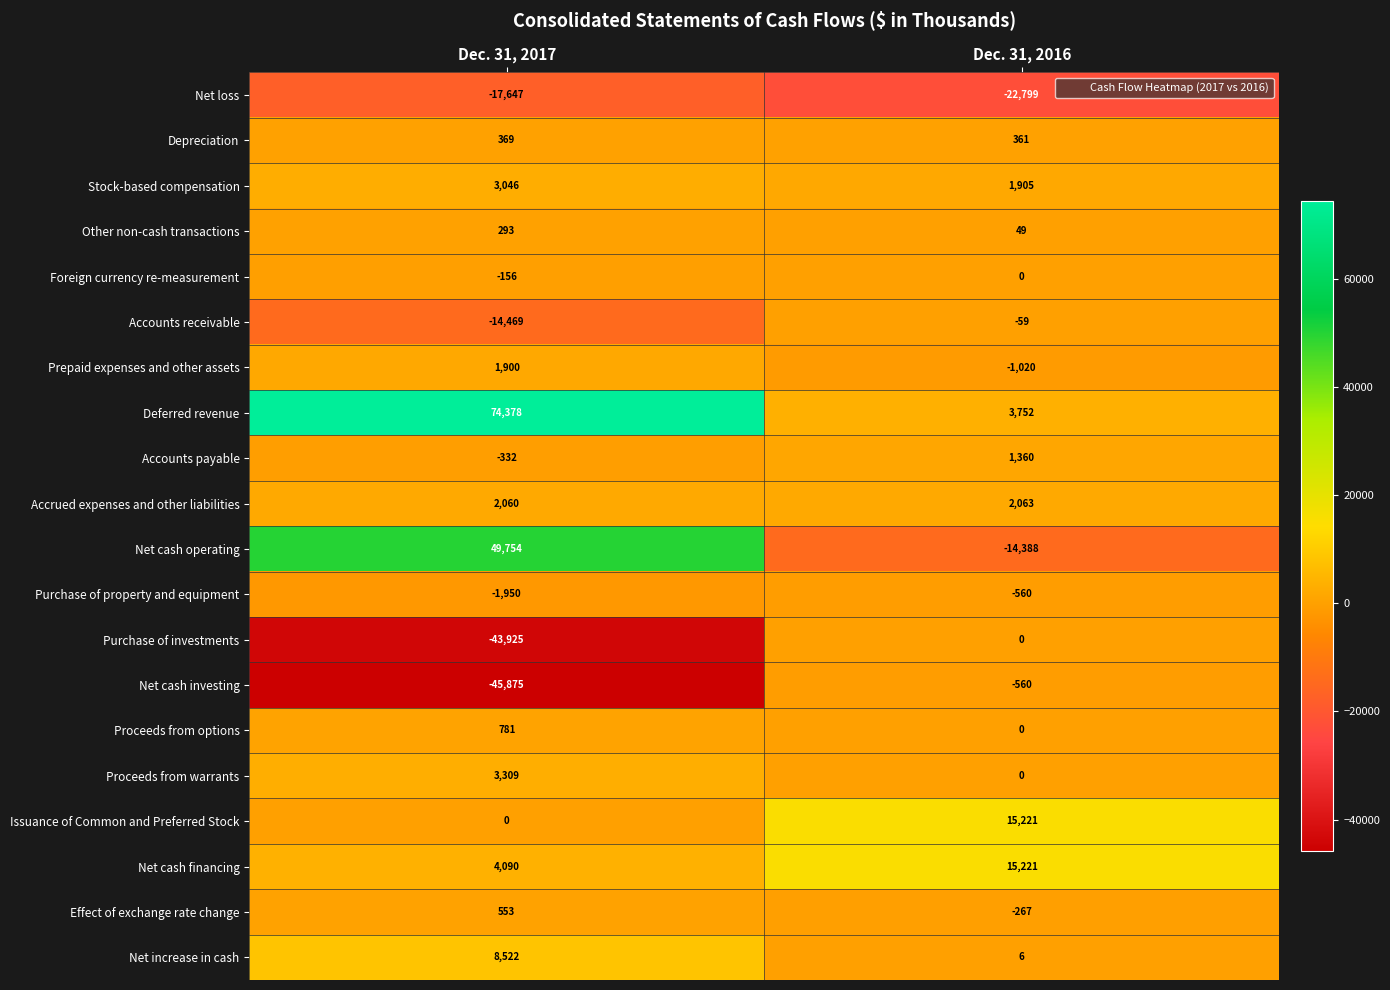

How many distinct data groups are displayed?

20